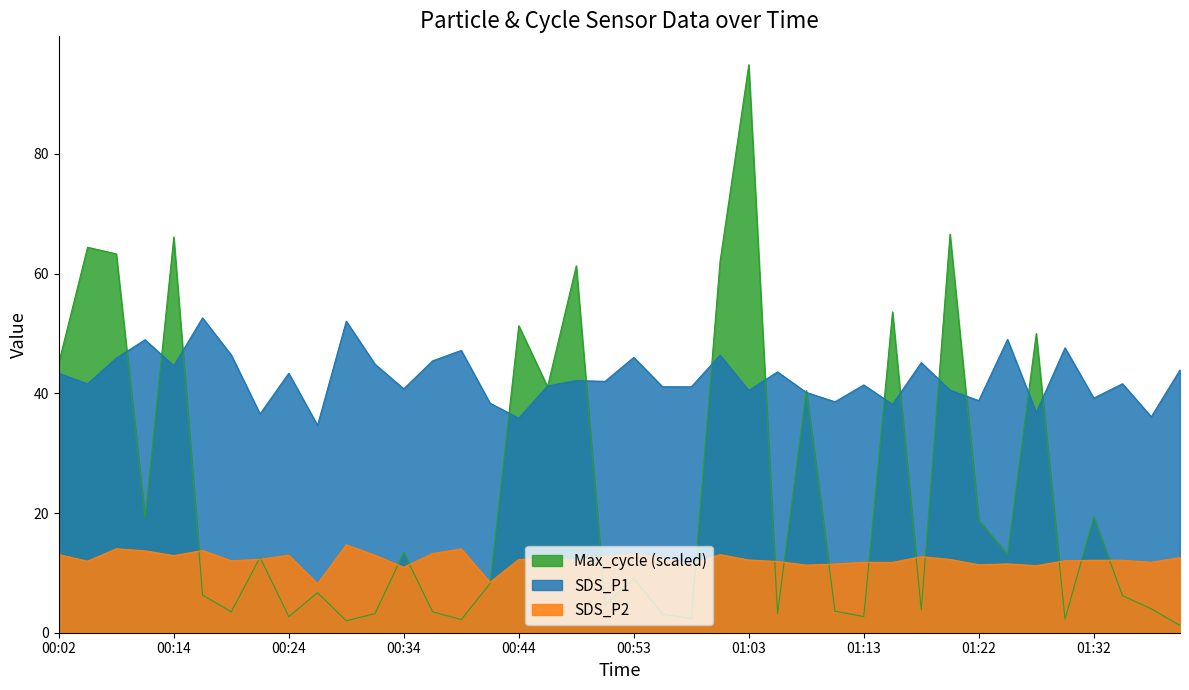

At how many categories does at least one series exceed 85?

1